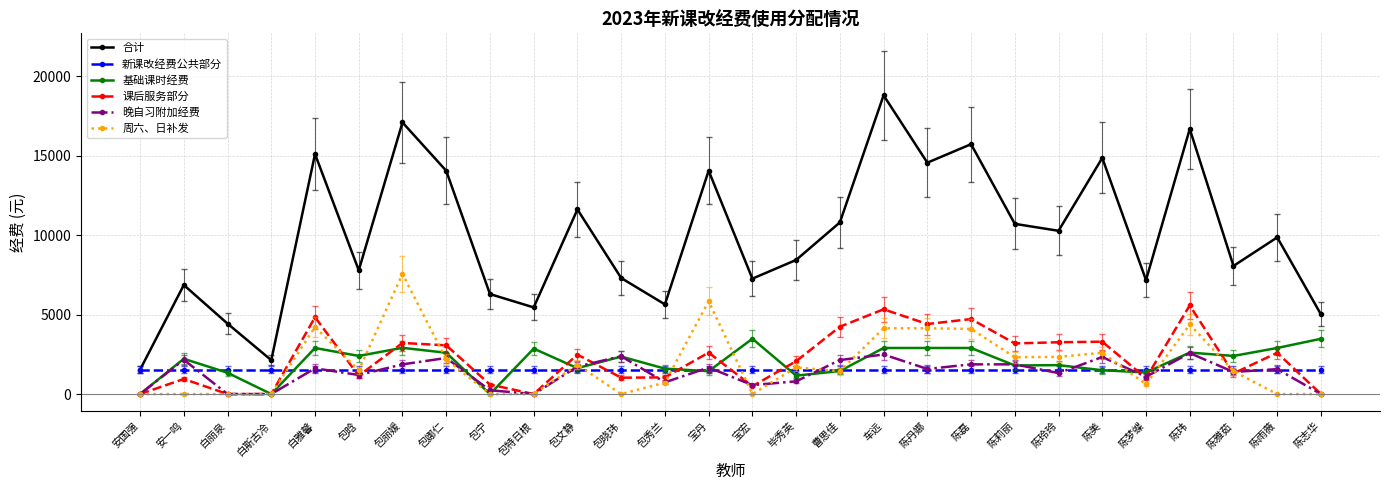

What is the label of the 18th point from the left?

车远